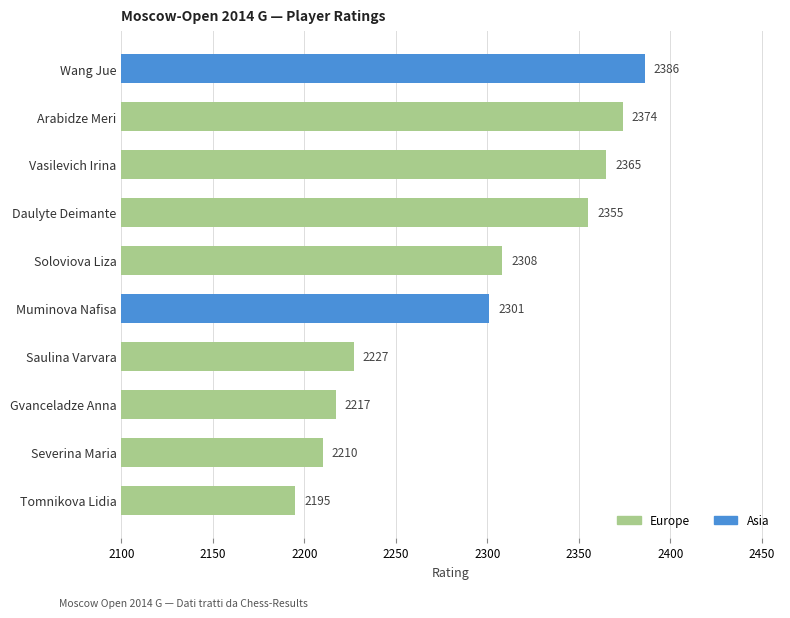

List the labels in order of value, largest first.

Wang Jue, Arabidze Meri, Vasilevich Irina, Daulyte Deimante, Soloviova Liza, Muminova Nafisa, Saulina Varvara, Gvanceladze Anna, Severina Maria, Tomnikova Lidia